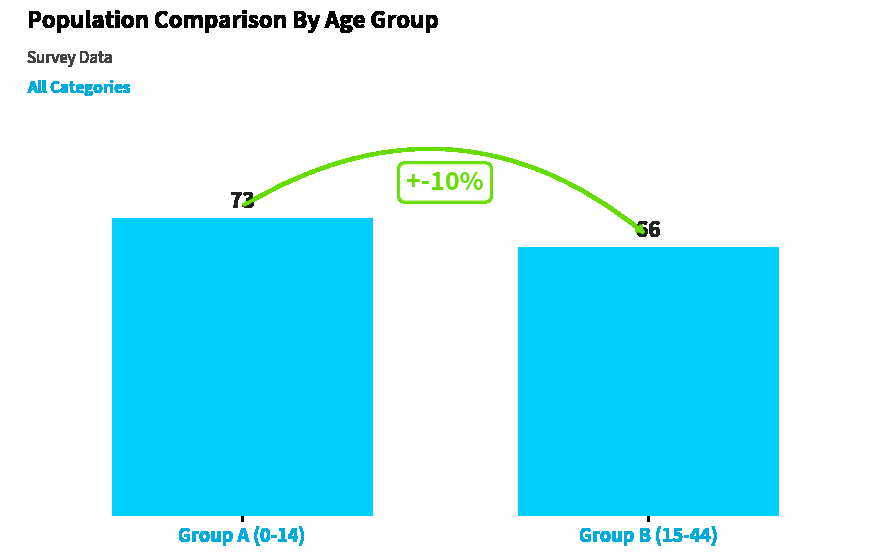

Which label corresponds to the largest value in the chart?

Group A (0-14)